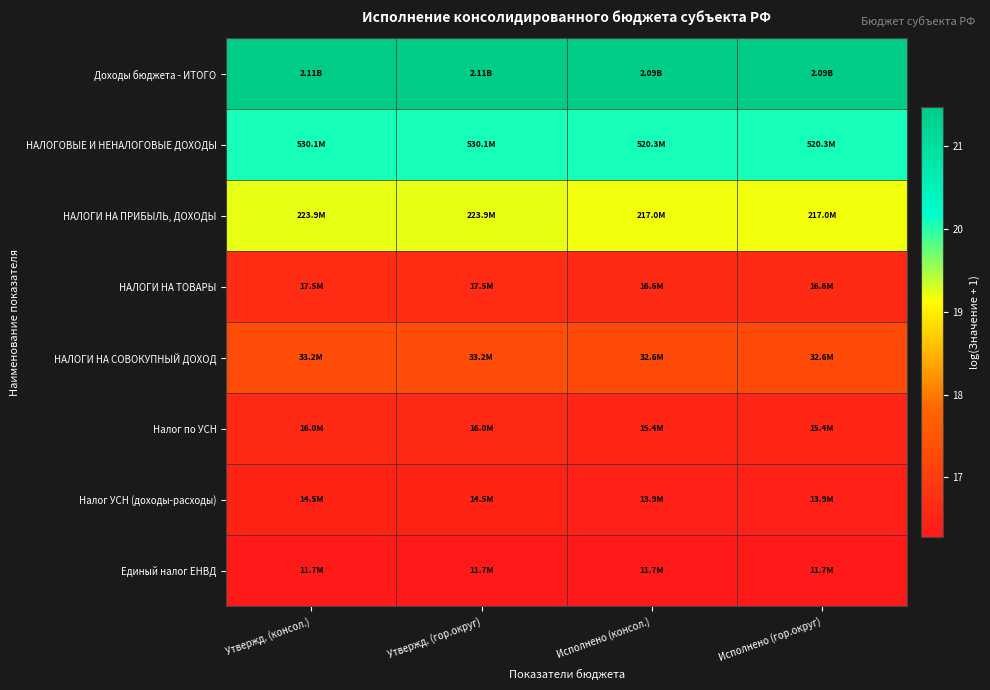

Which has a higher value, Исполнено (гор.округ) or Исполнено (консол.)?

Исполнено (гор.округ)